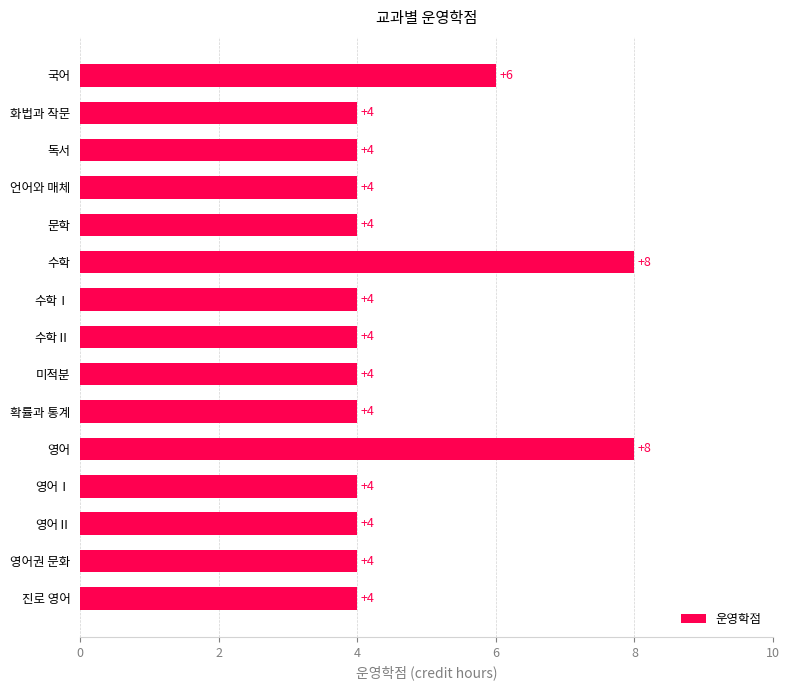

What is the minimum value shown in the chart?

4